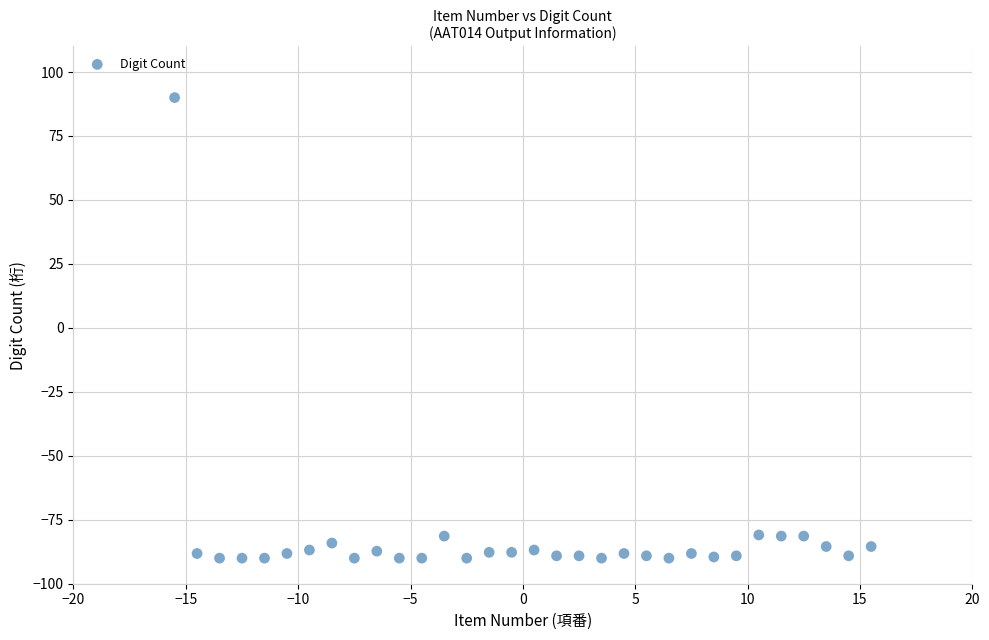

What is the range of X values (max minus min)?

31.0